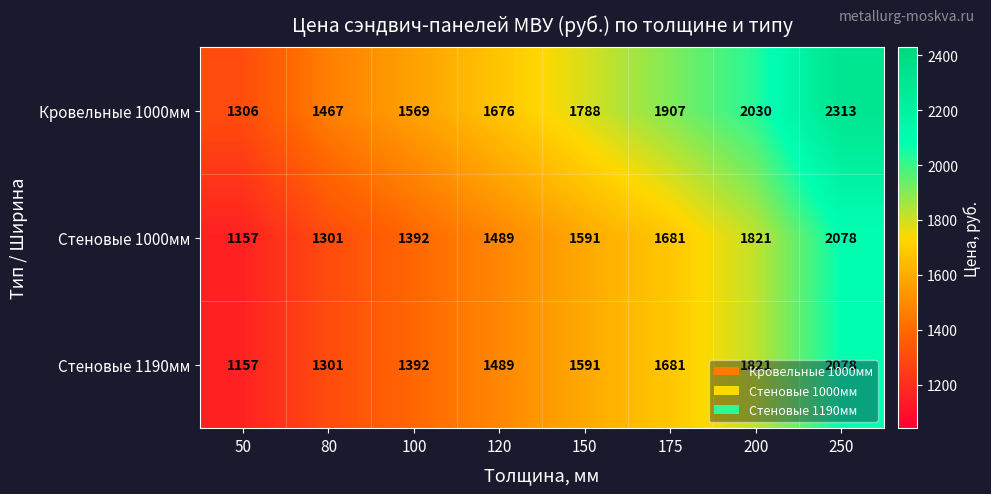

Which series has the largest total across all categories?

Кровельные 1000мм